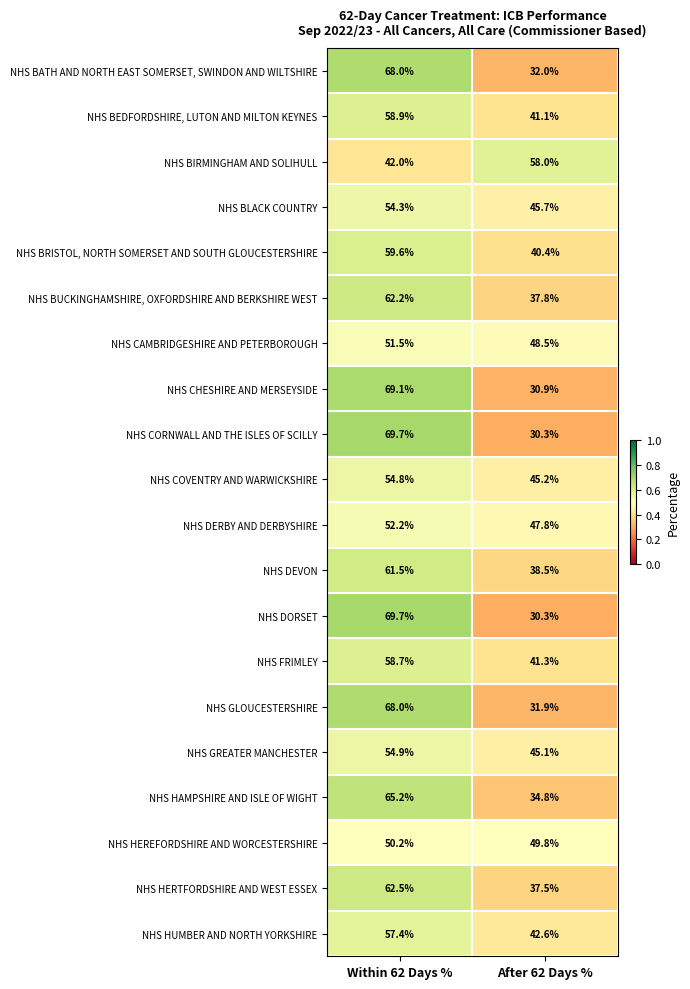

What is the difference between the maximum and minimum values in the NHS FRIMLEY series?

17.4